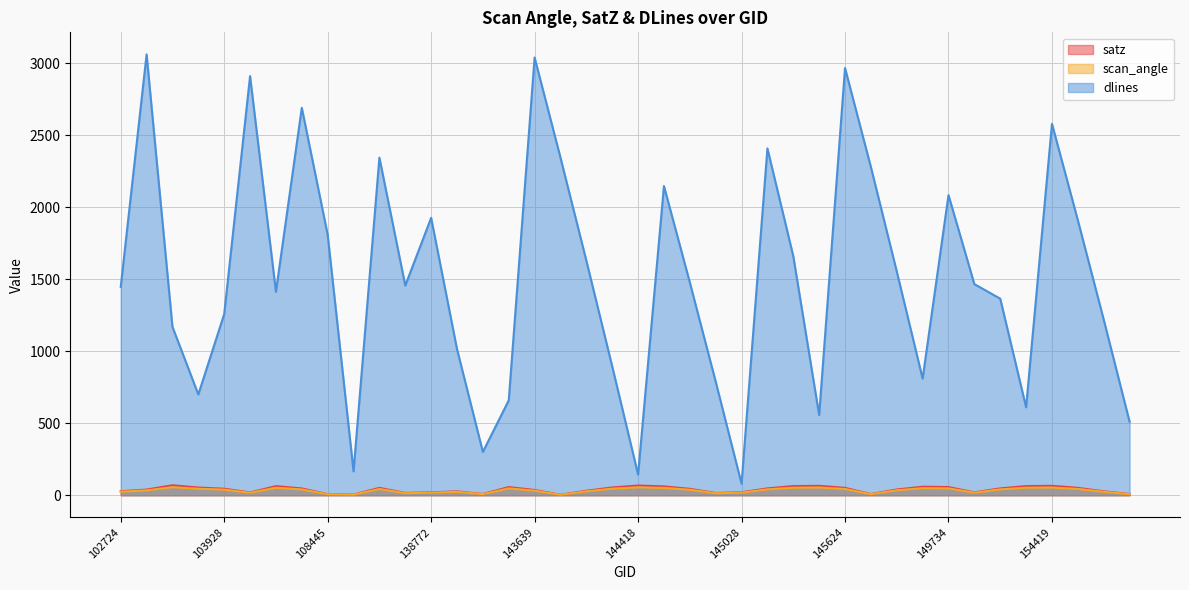

At which category does satz reach its first local valley?

104162